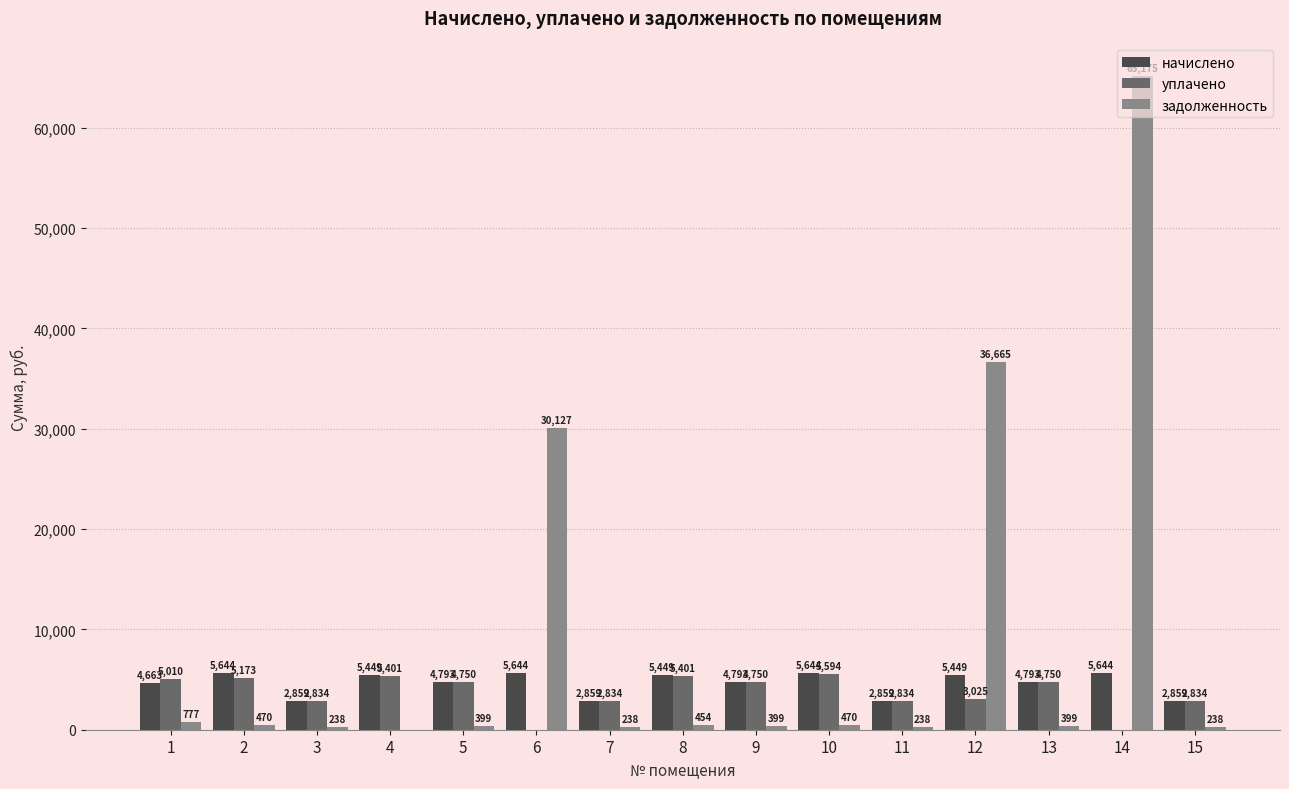

At which category is the sum across all series the highest?

14